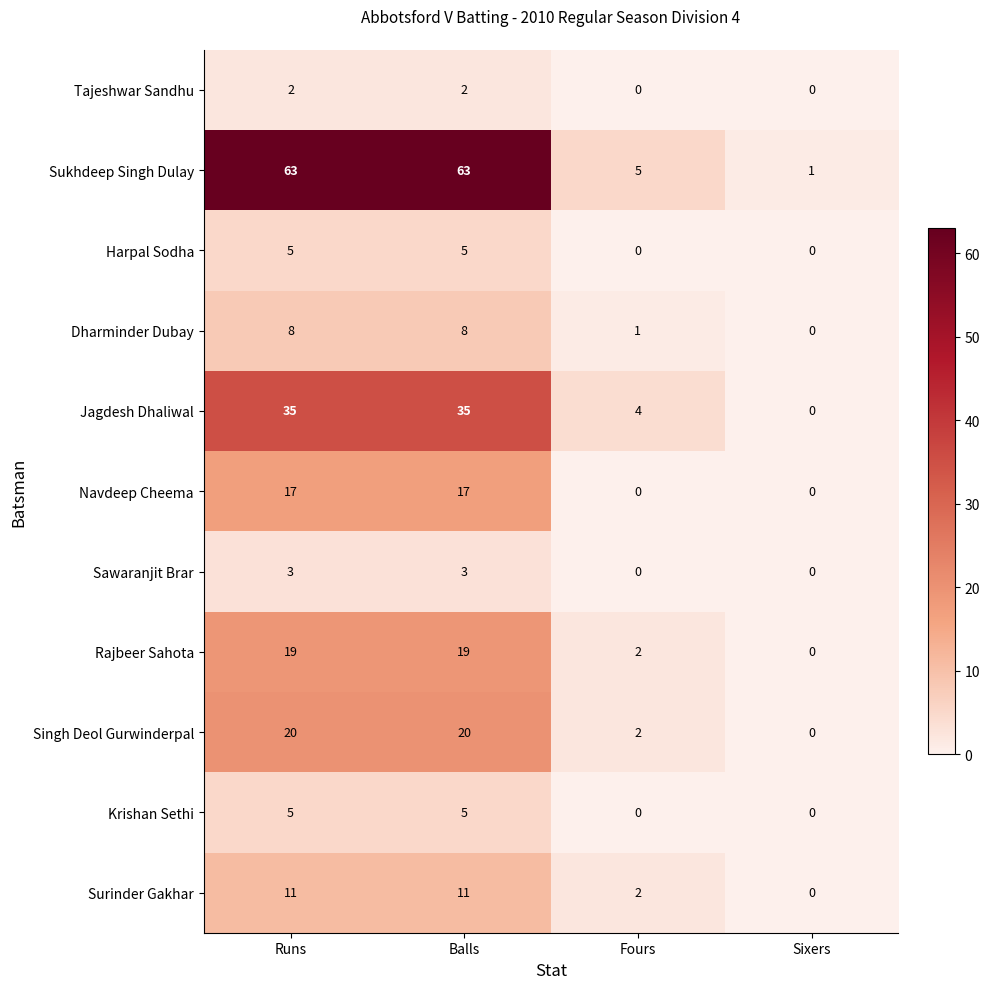

Count the number of categories in the chart.

4